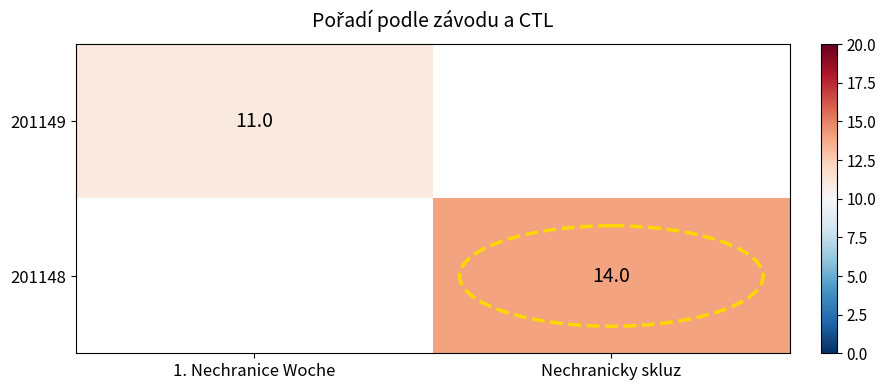

True or false: 201149 has a value of 14 at 1. Nechranice Woche.

False